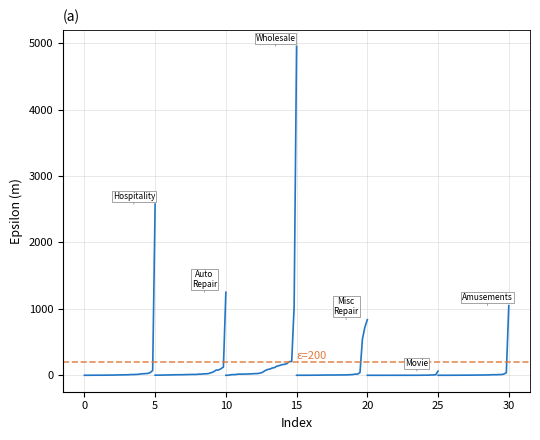

What is the sum of all Auto Repair values?

1957.3